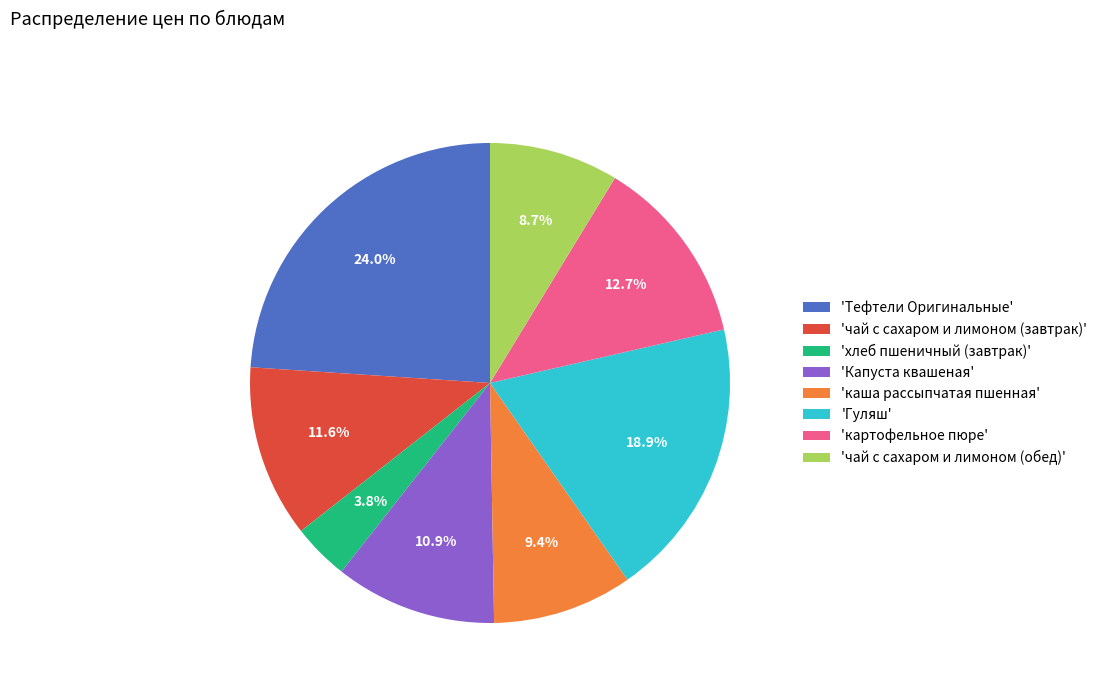

Approximately how many times larger is the value at 'чай с сахаром и лимоном (обед)' compared to 'Капуста квашеная'?

0.8